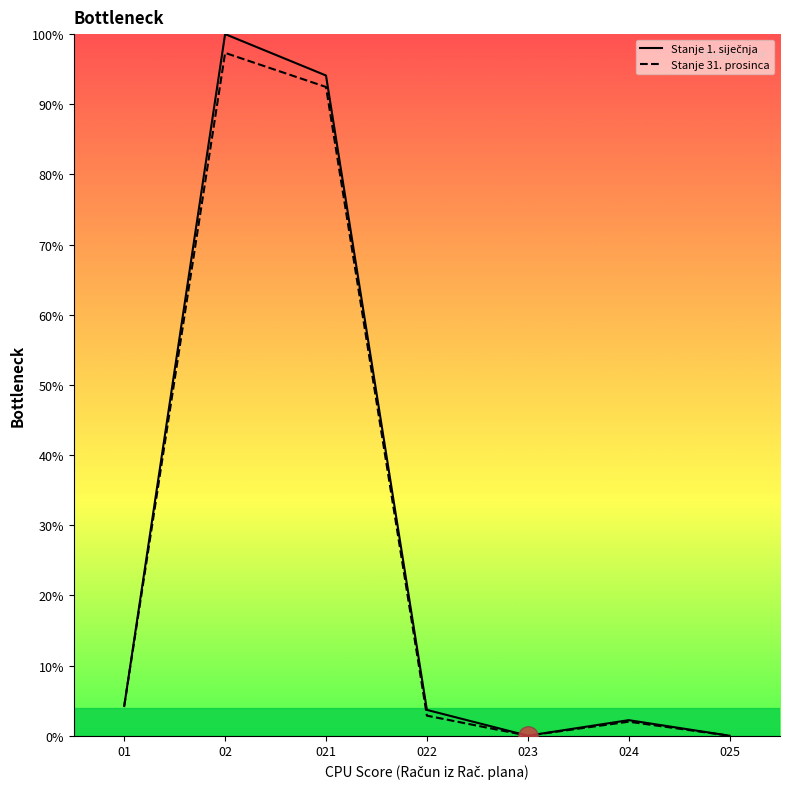

The value of Stanje 31. prosinca at 023 is 0.0. True or false?

True